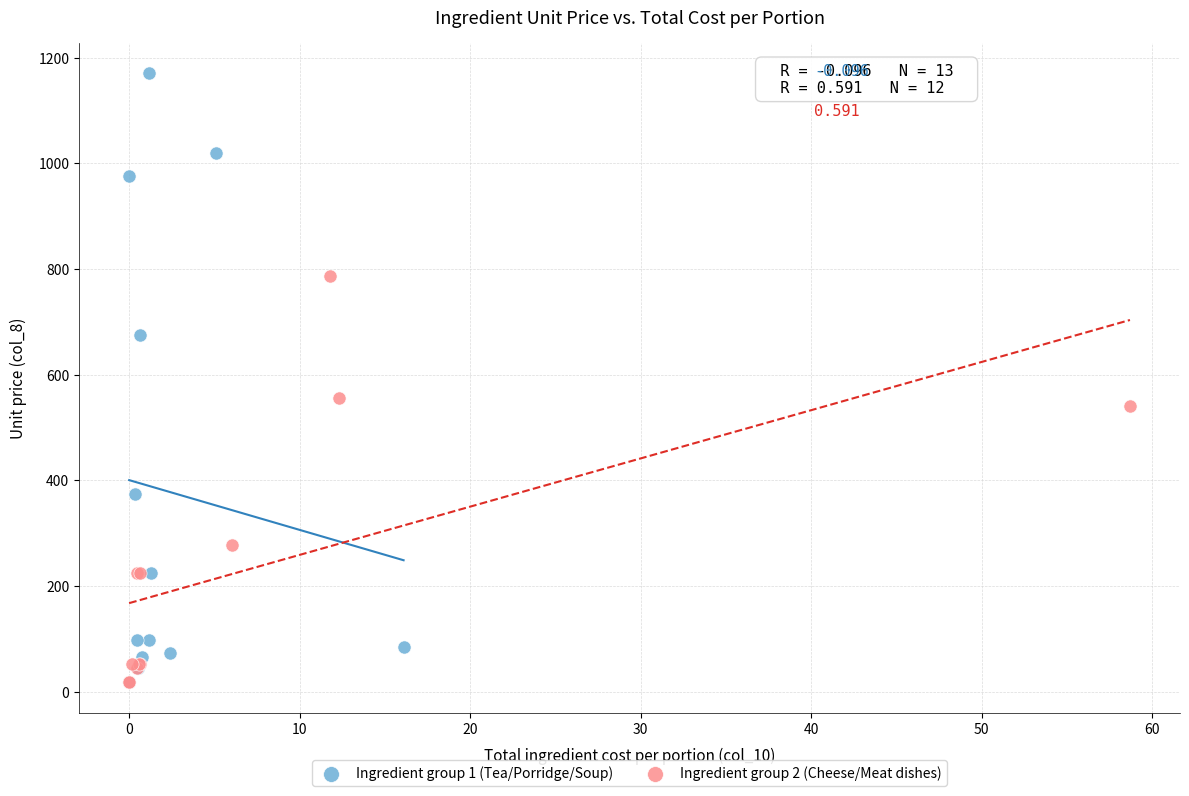

Which series contains the highest Y value?

Ingredient group 1 (Tea/Porridge/Soup)